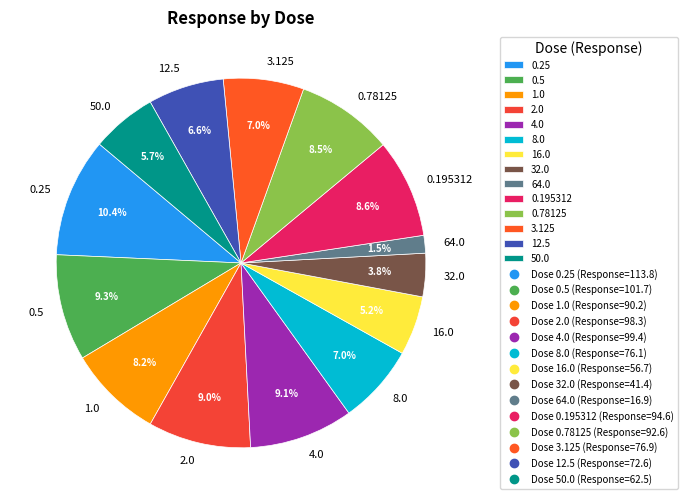

To the nearest percent, what is the difference between the 32.0 and 0.78125 slice percentages?

5%